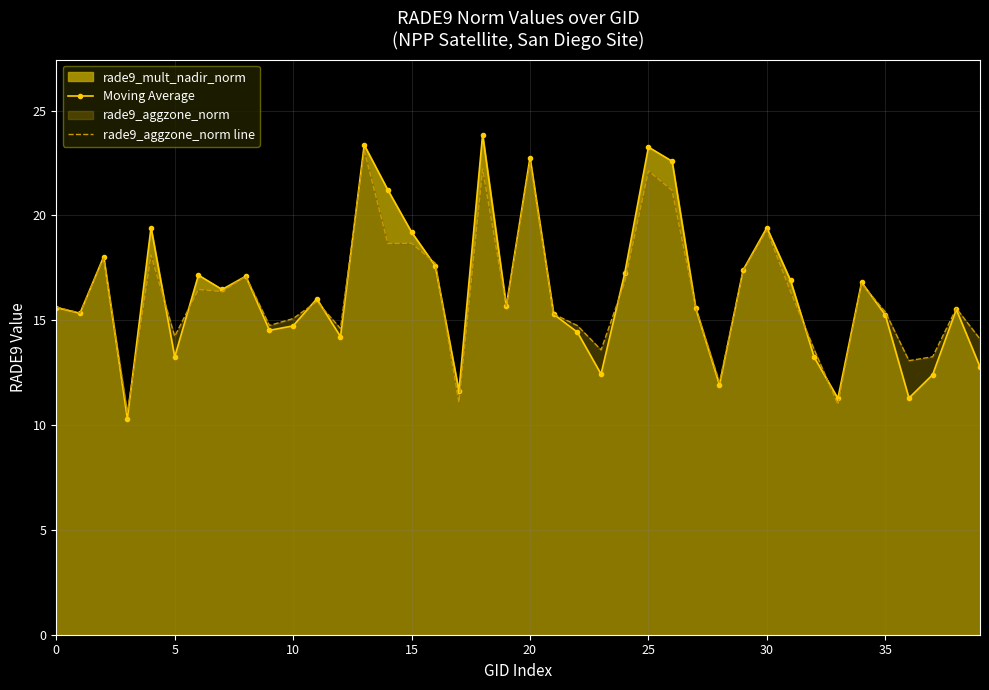

What is the difference between the rade9_aggzone_norm line values at 30 and 15?

0.6